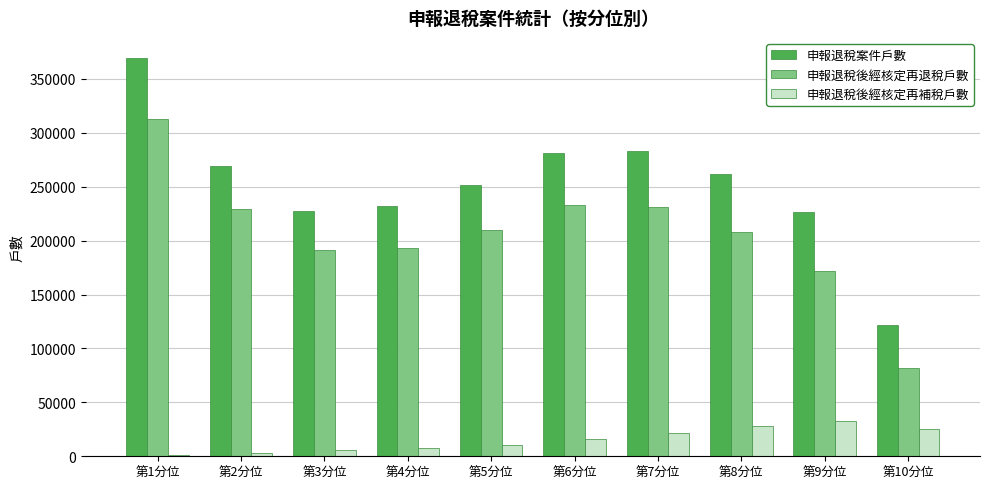

What is the sum of all 申報退稅後經核定再退稅戶數 values?

2063182